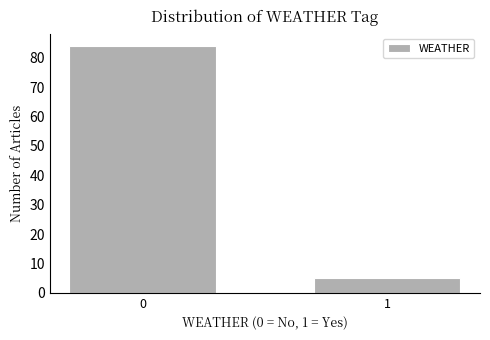

Reading left to right, list all the values displayed in this chart.

0=84	1=5